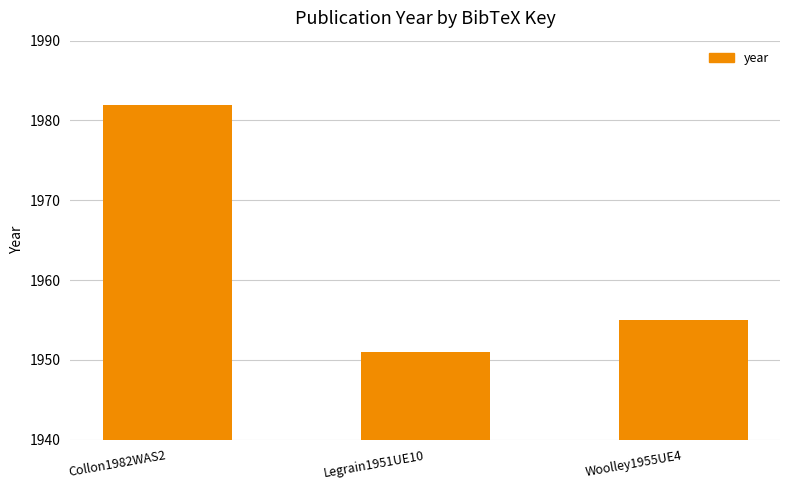

Which label corresponds to the smallest value in the chart?

Legrain1951UE10